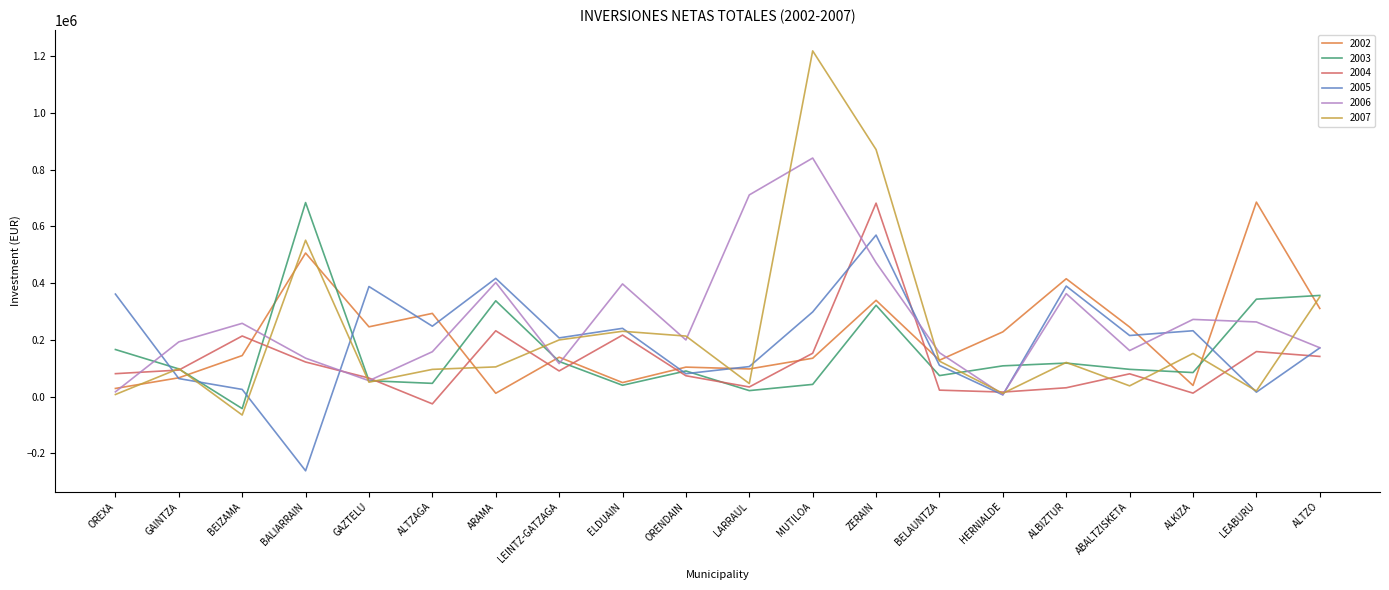

What is the minimum value shown in the chart?

-261354.6